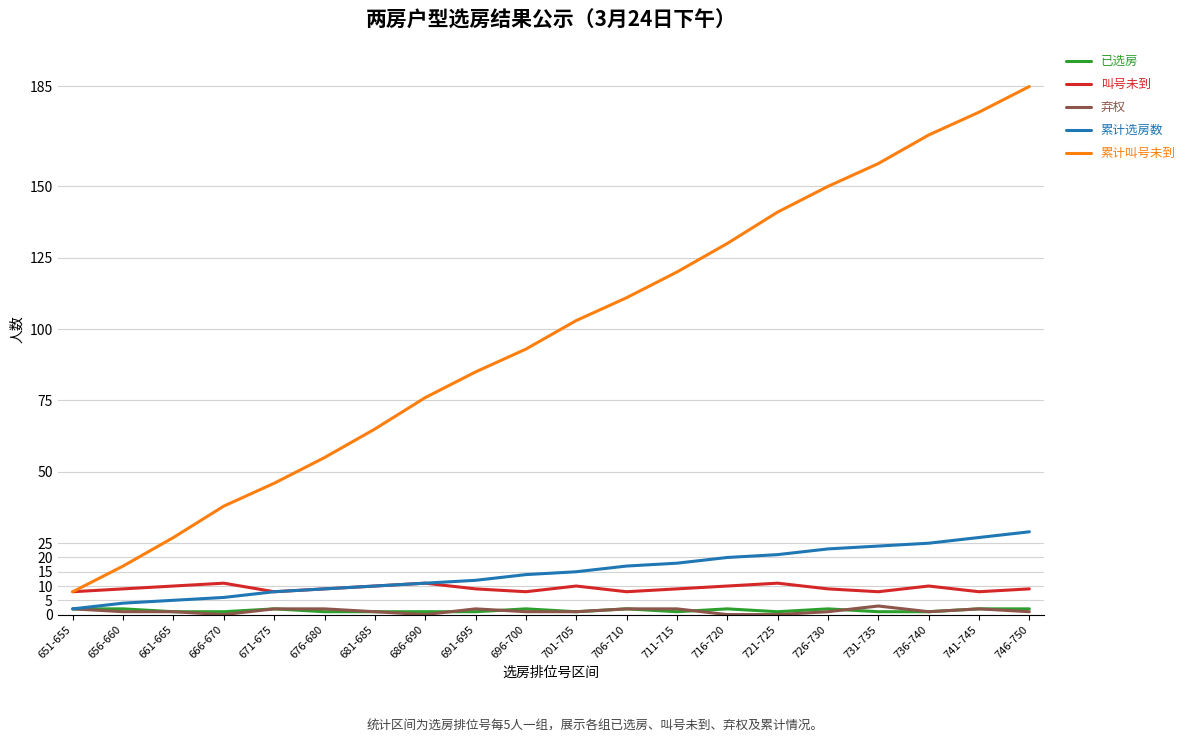

Which series has the largest total across all categories?

累计叫号未到